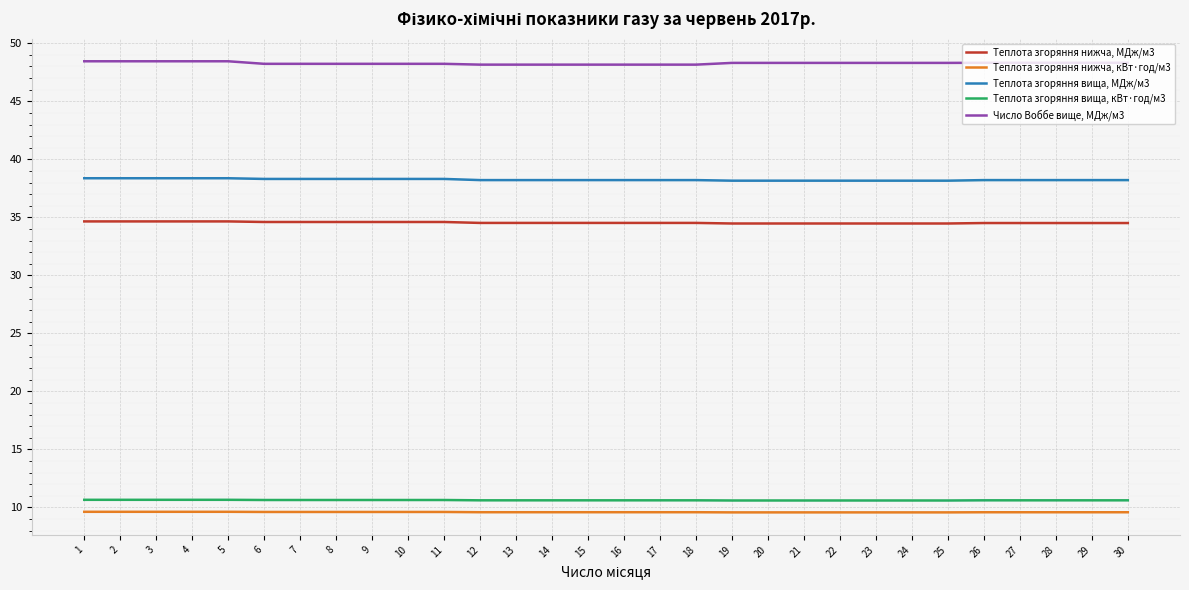

What is the greatest value displayed?

48.5